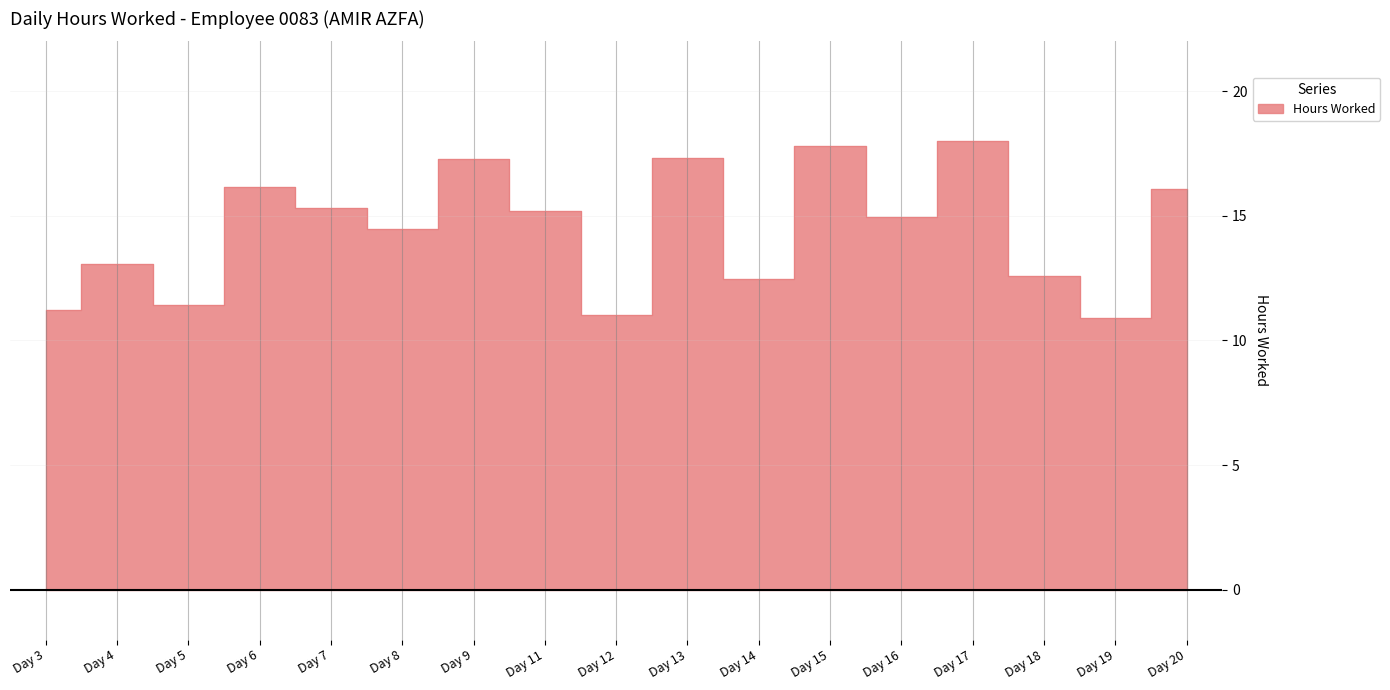

What is the value of the 8th point from the left?

15.2